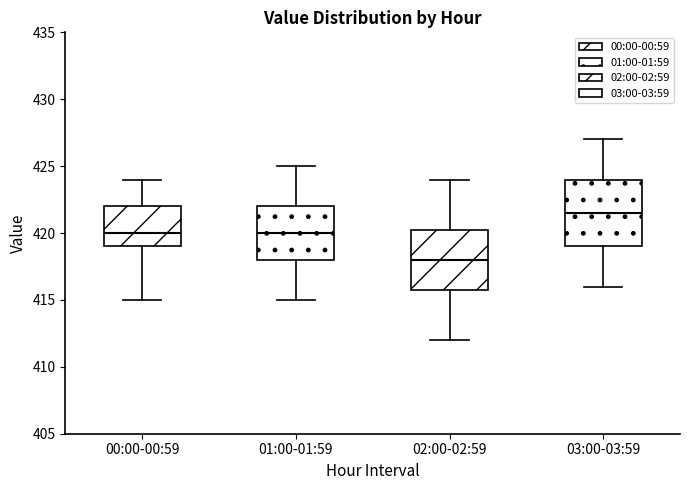

Which box's median line is the highest?

03:00-03:59